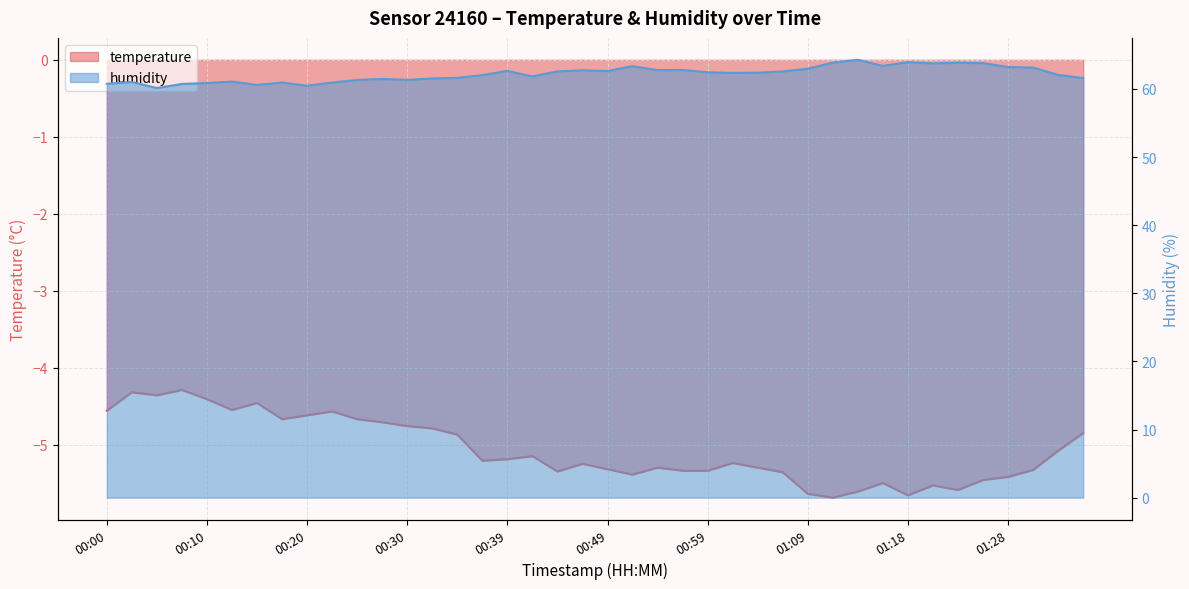

What is the difference between the temperature values at 01:04 and 01:09?

0.3